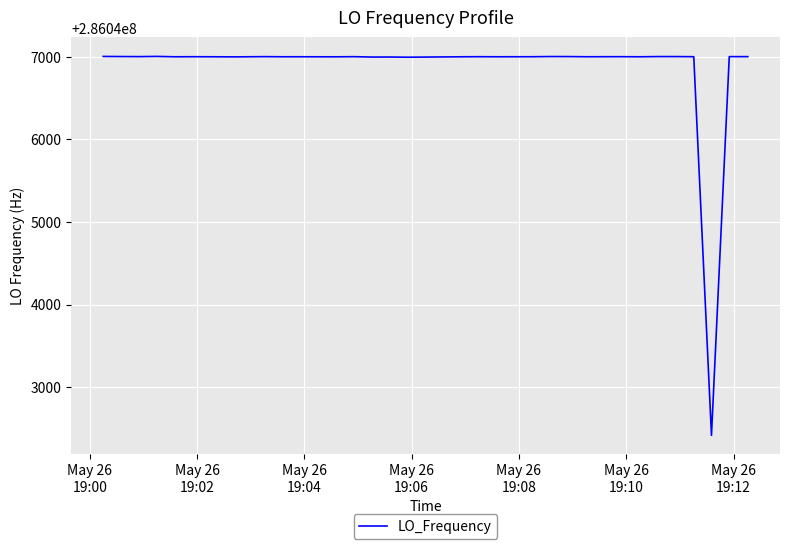

What is the smallest value displayed?

286042416.8